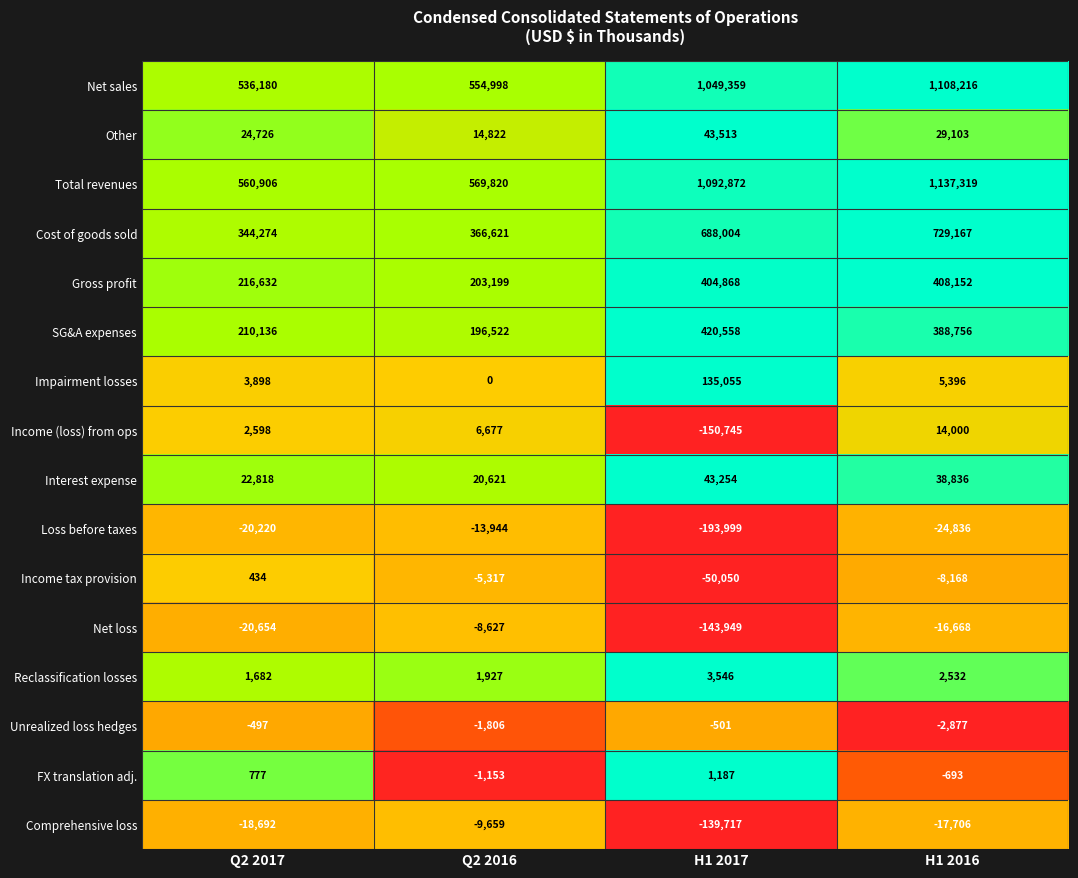

At which label does Net sales reach its minimum?

Q2 2017